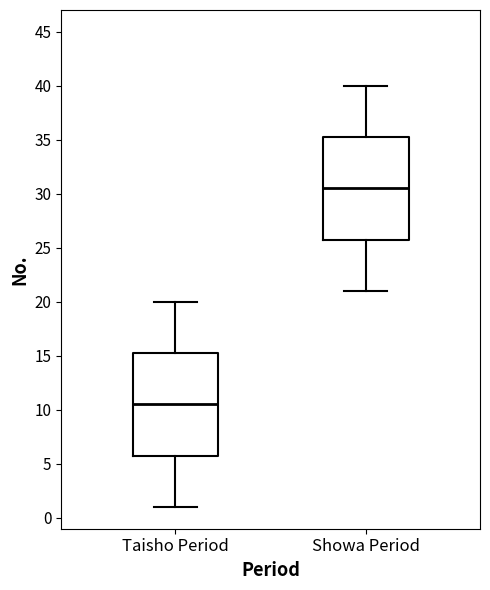

Which box has the lowest median line?

Taisho Period